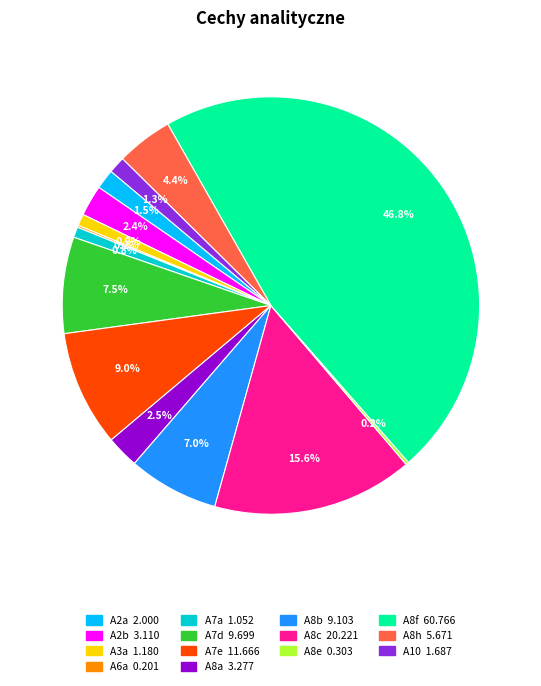

How much of the chart is everything except A7e?

91.0%